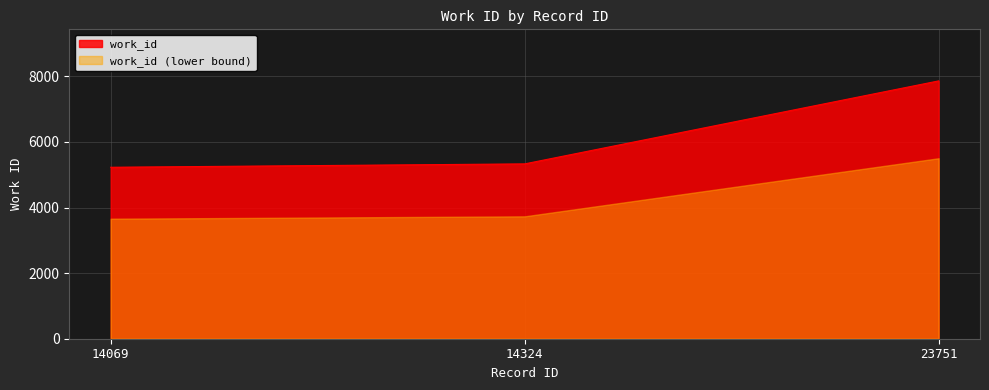

What is the minimum value shown in the chart?

3658.9